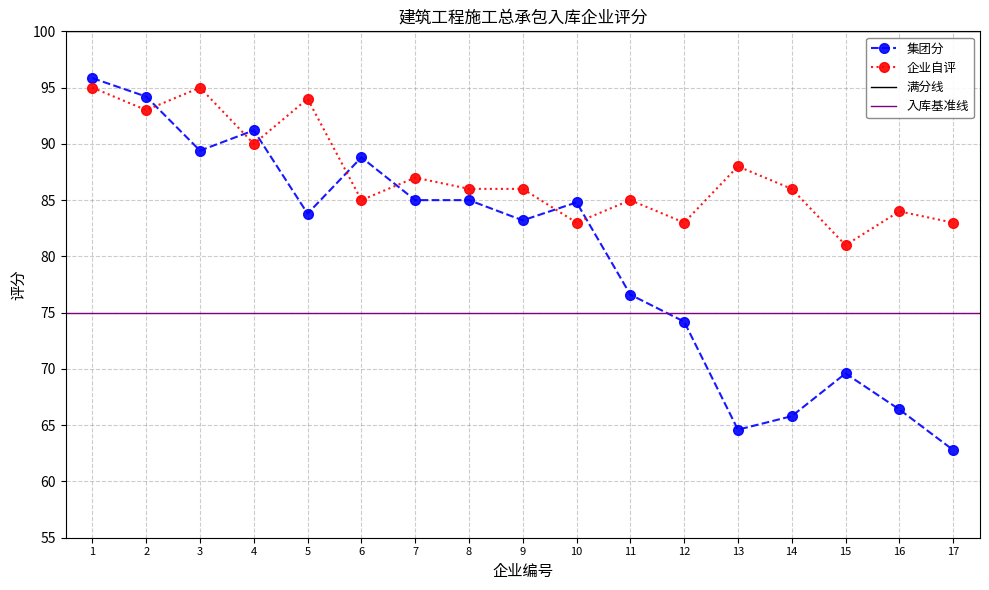

Which series has the largest range (max minus min)?

集团分